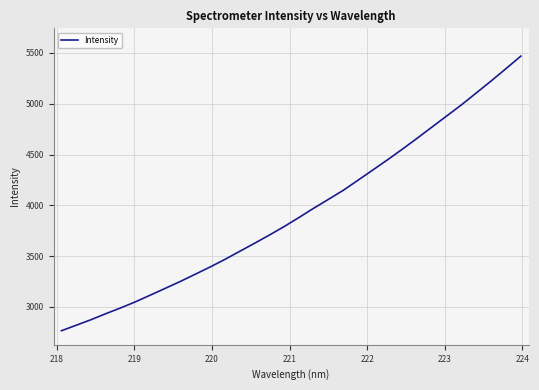

What is the smallest value displayed?

2765.3